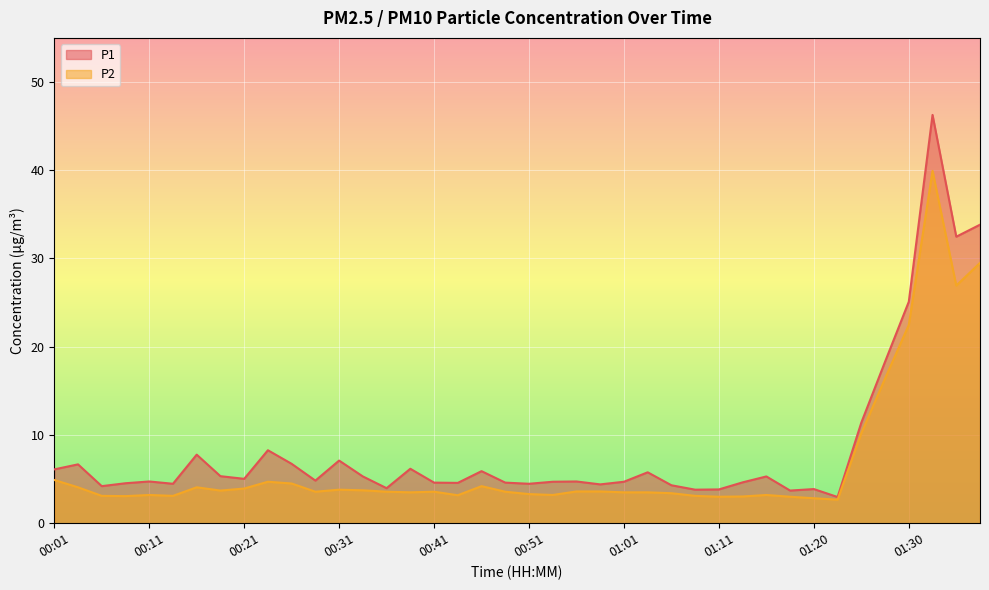

How many interior local peaks does the P2 series have?

8